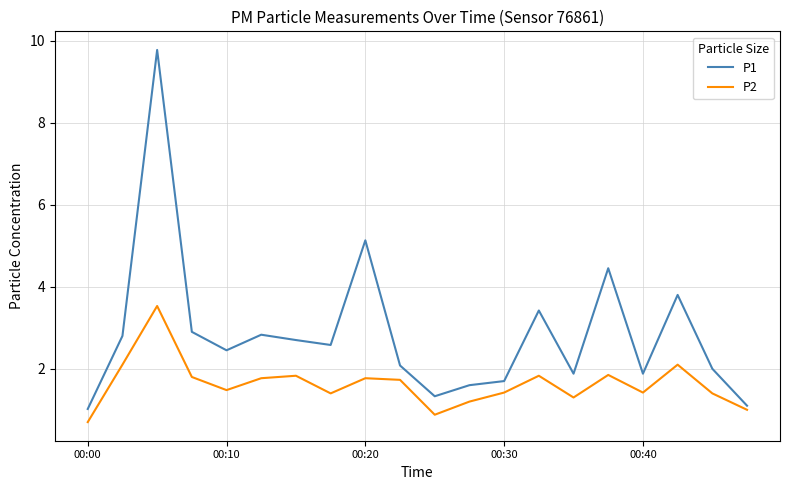

Which series has the widest spread of values?

P1